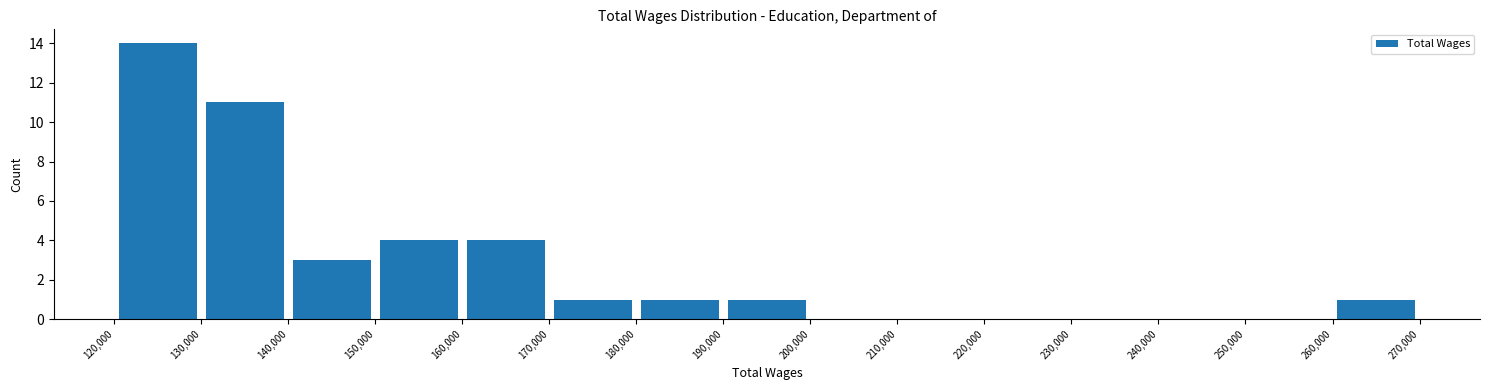

Over which range of the x-axis is the bar tallest?

120,000 to 130,000